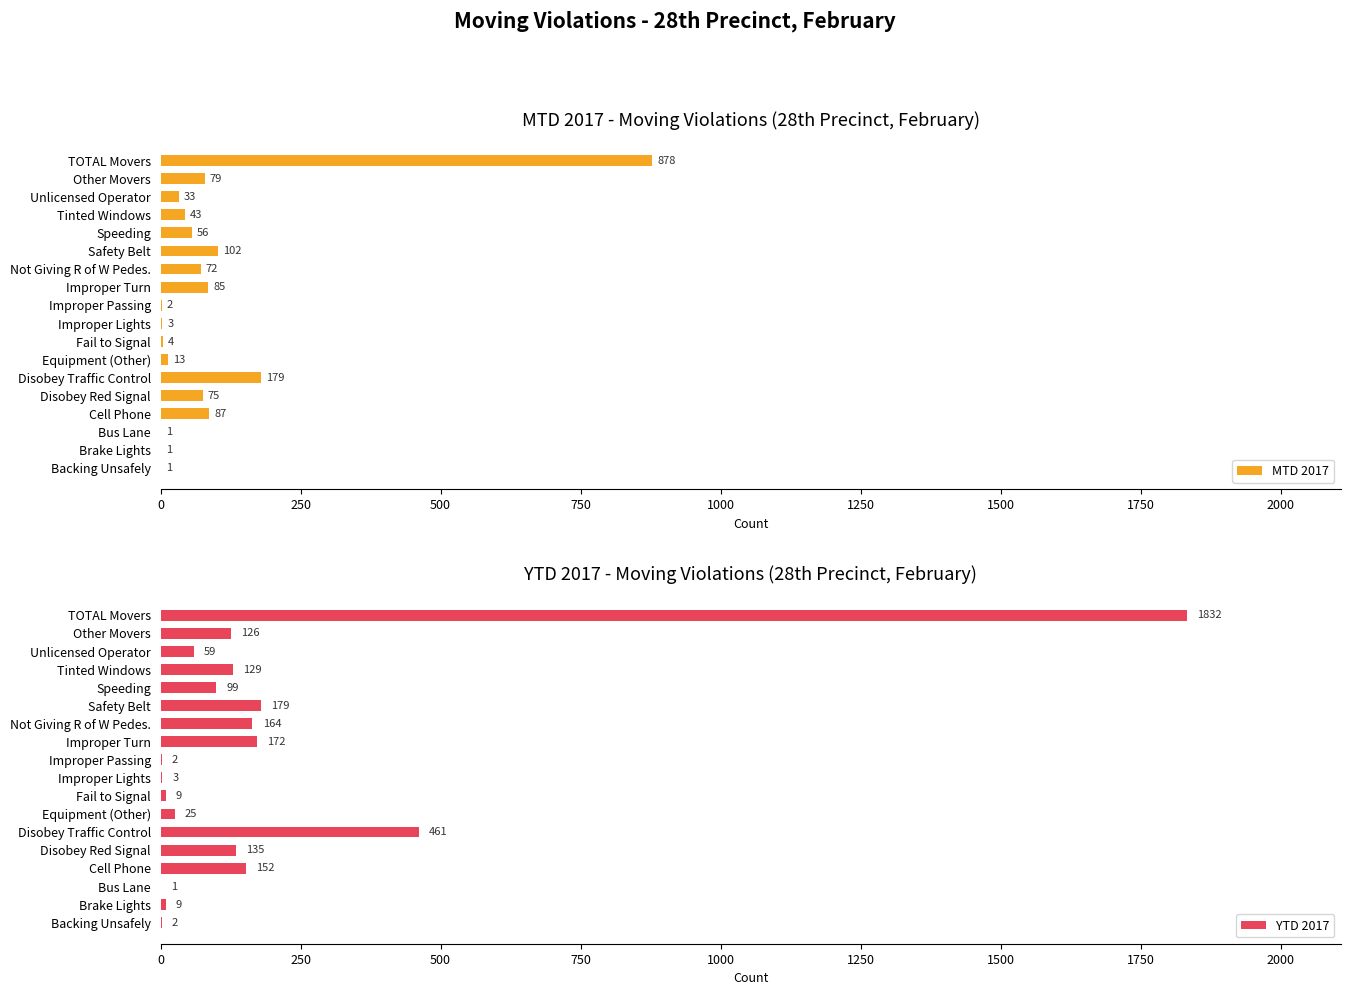

How many groups of bars are there?

18